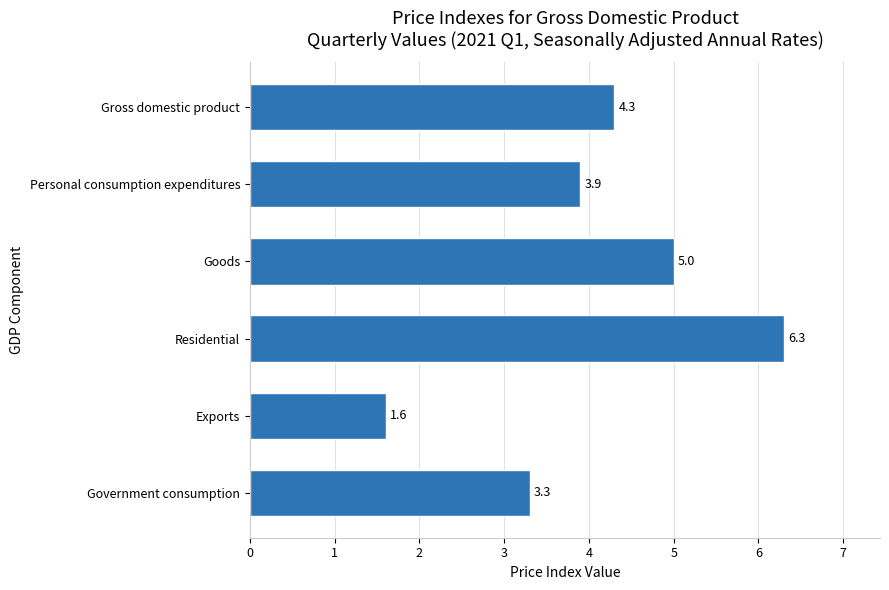

What is the difference between the maximum and minimum values?

4.7